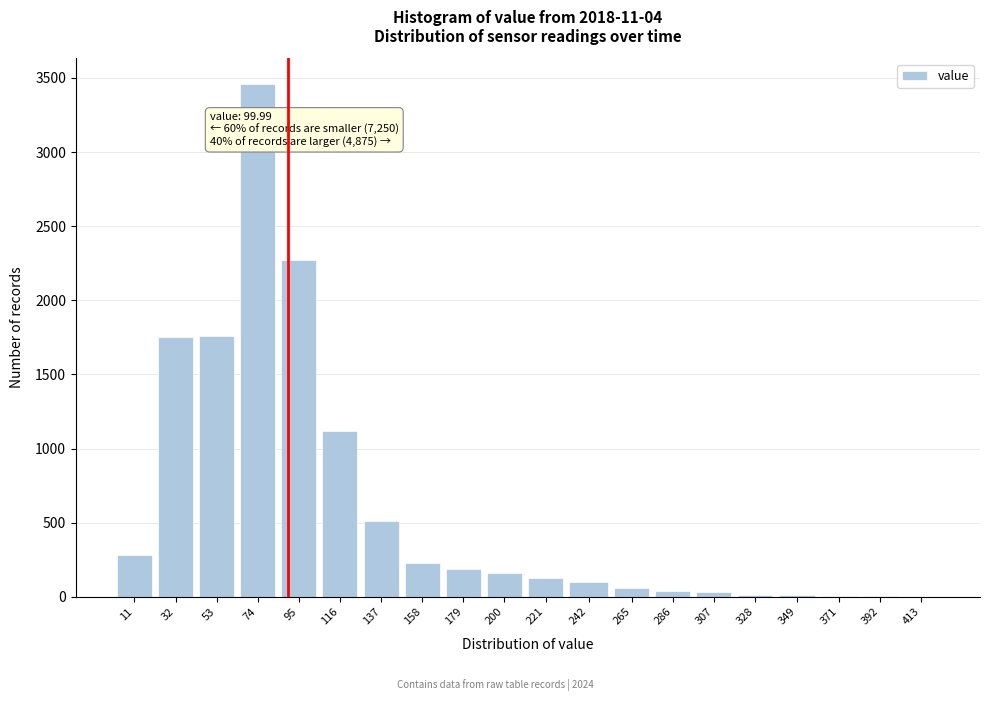

What is the greatest value displayed?

3460